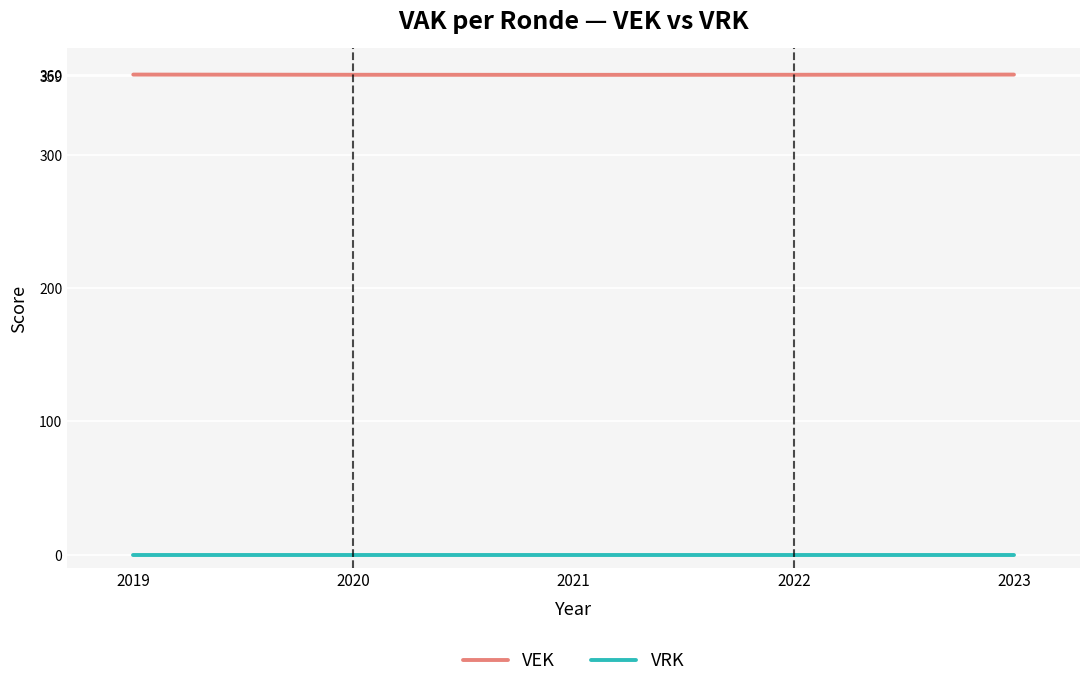

How many VEK values are between 359 and 360?

5